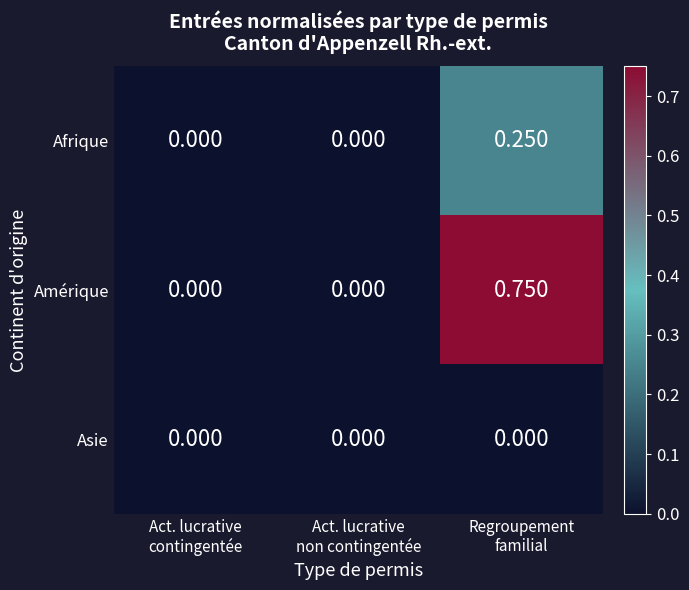

Which series has the largest range (max minus min)?

Amérique